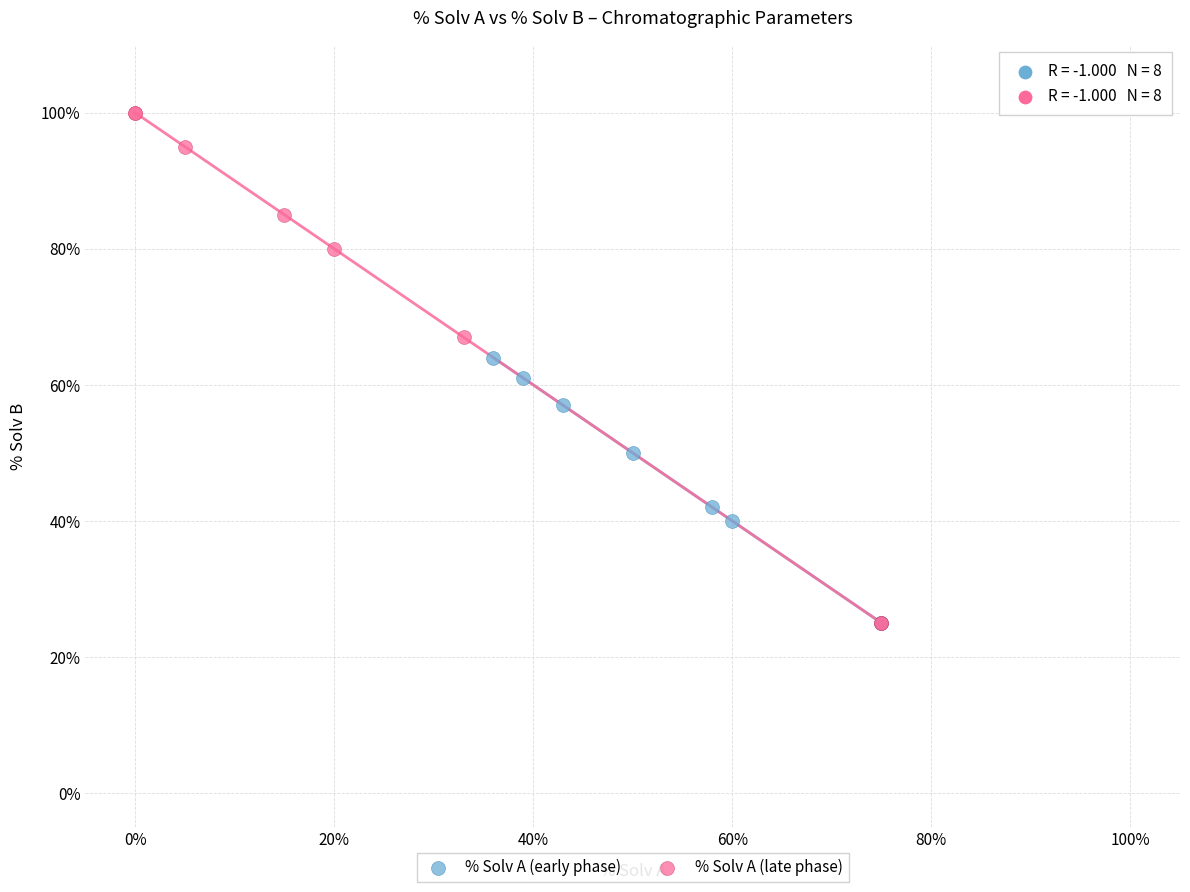

Which series reaches the maximum Y coordinate?

% Solv A (late phase)